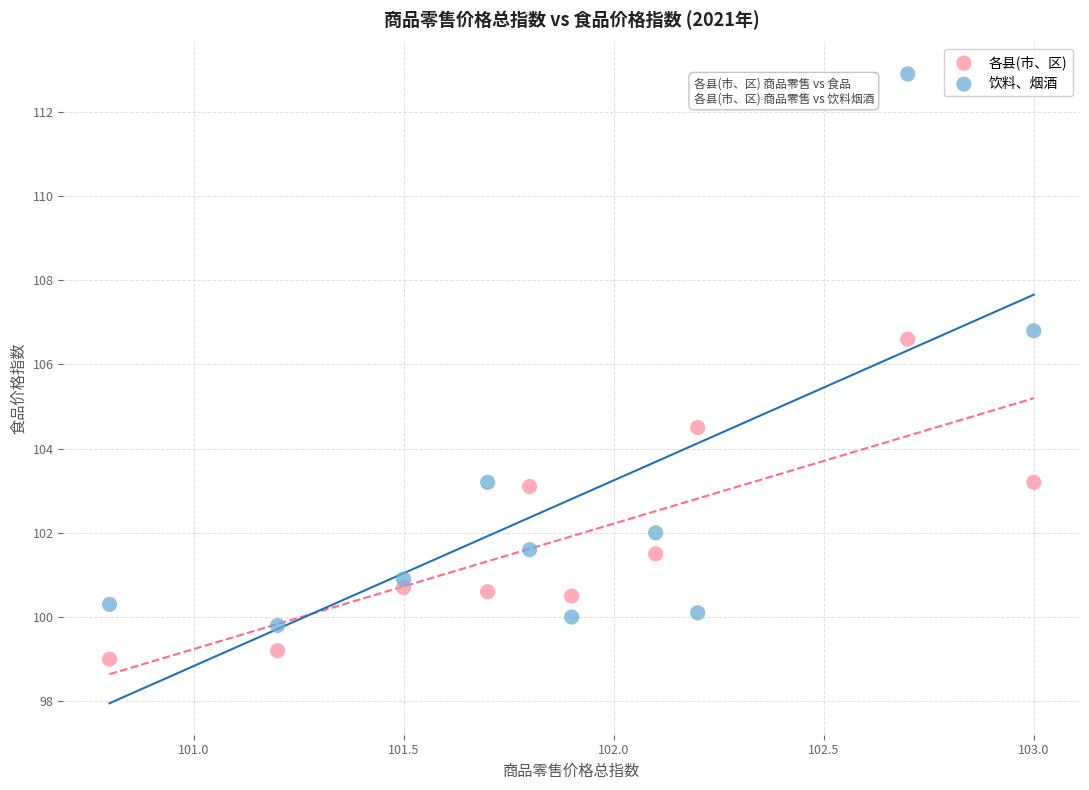

Across all data points, what is the range of X values (max minus min)?

2.2